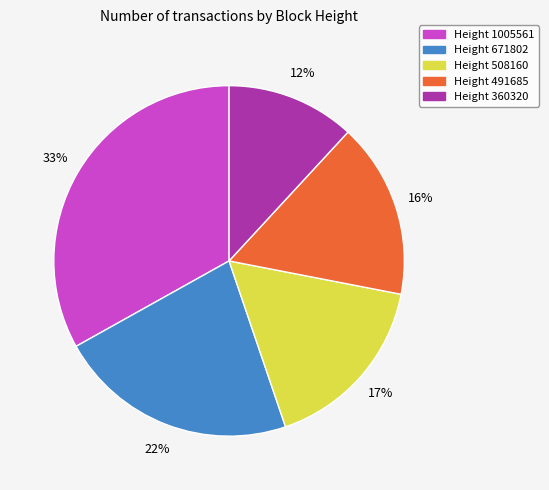

What is the ratio of the value at Height 360320 to the value at Height 671802?

0.5